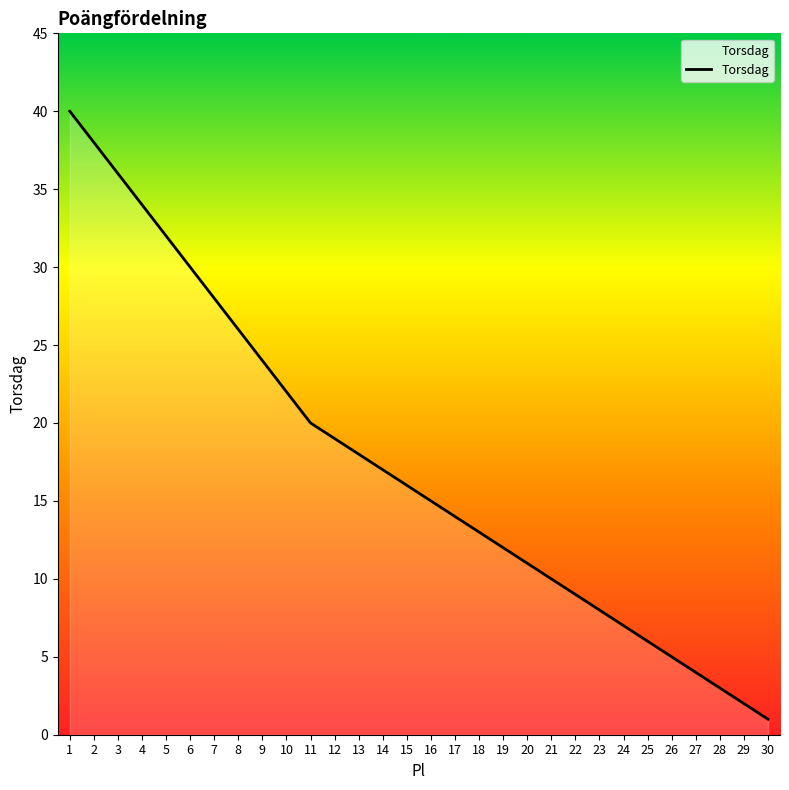

How many series are shown in this chart?

1